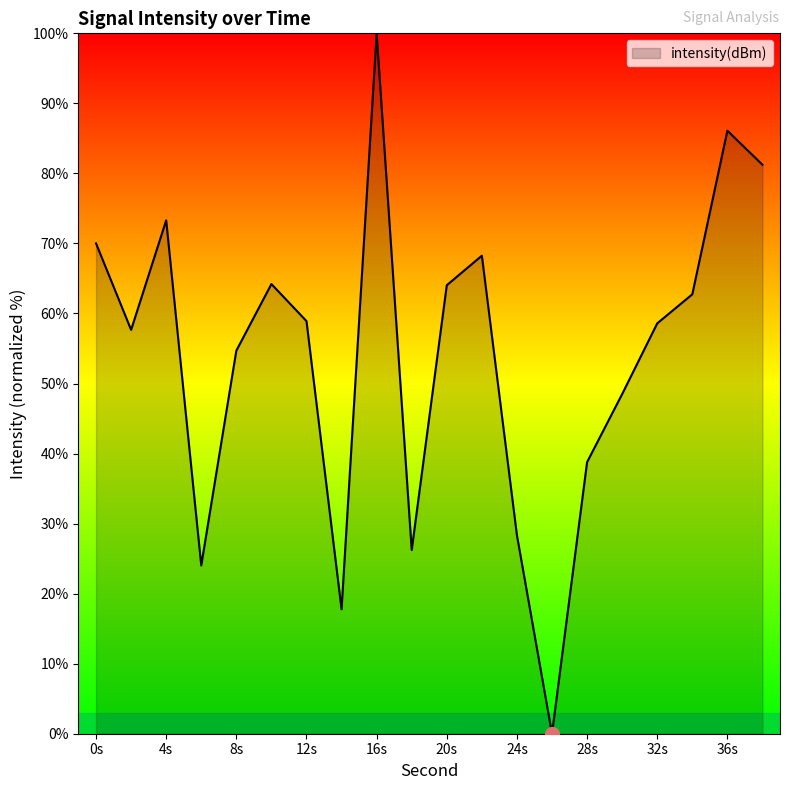

How many values are above zero?

19